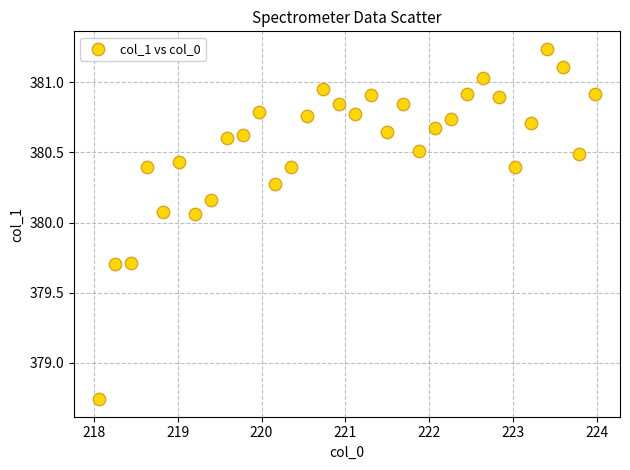

What is the range of Y values (max minus min)?

2.5